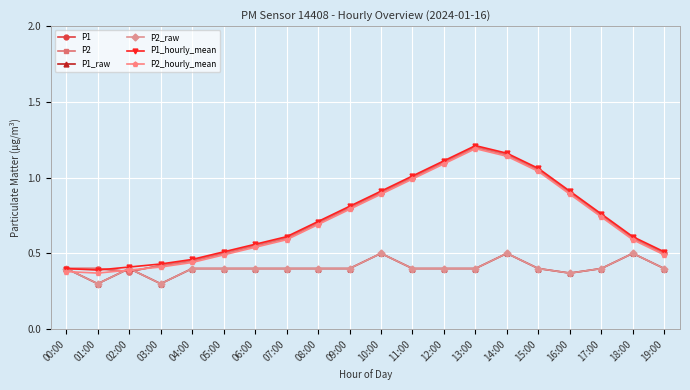

Does the chart display data point markers on the line(s)?

Yes